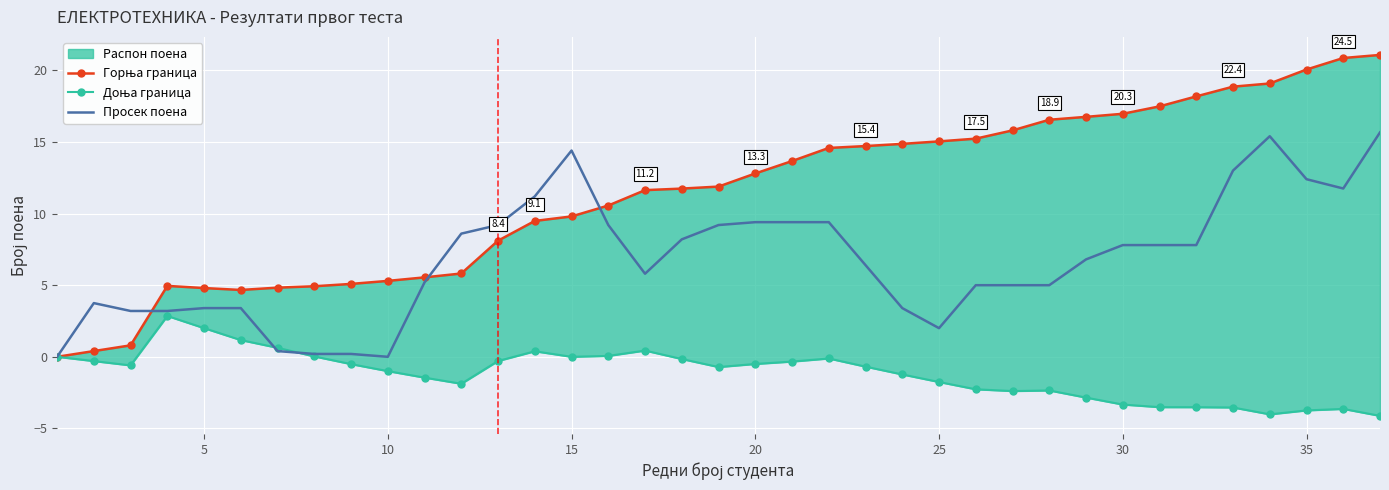

True or false: Просек поена has a value of 0.0 at 10.

True